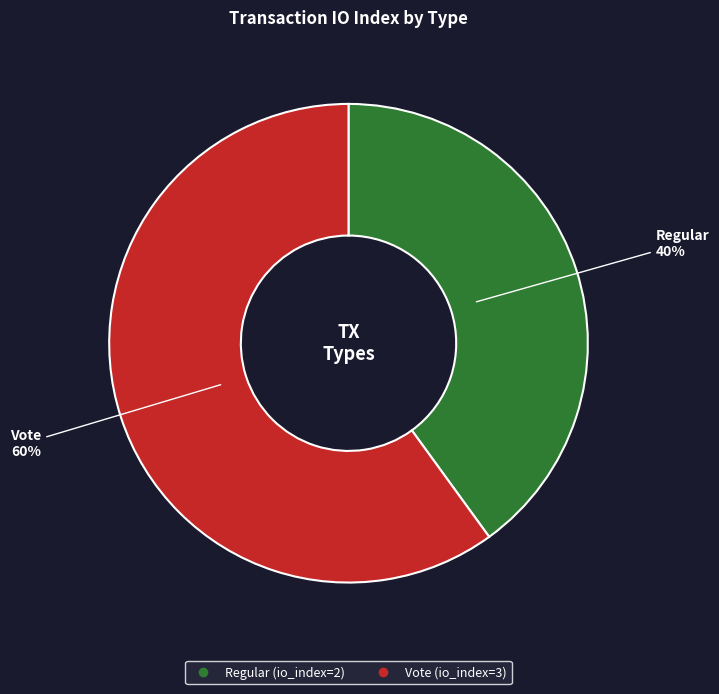

To the nearest percent, what is the average slice percentage?

50%